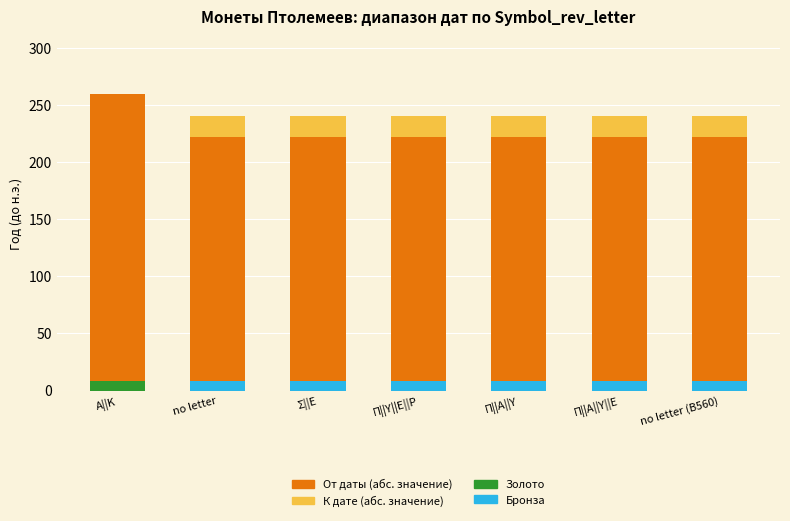

Rank the categories by К дате (абс.) value from lowest to highest.

Α||Κ, no letter, Σ||Ε, Π||Υ||Ε||Ρ, Π||Α||Υ, Π||Α||Υ||Ε, no letter (B560)